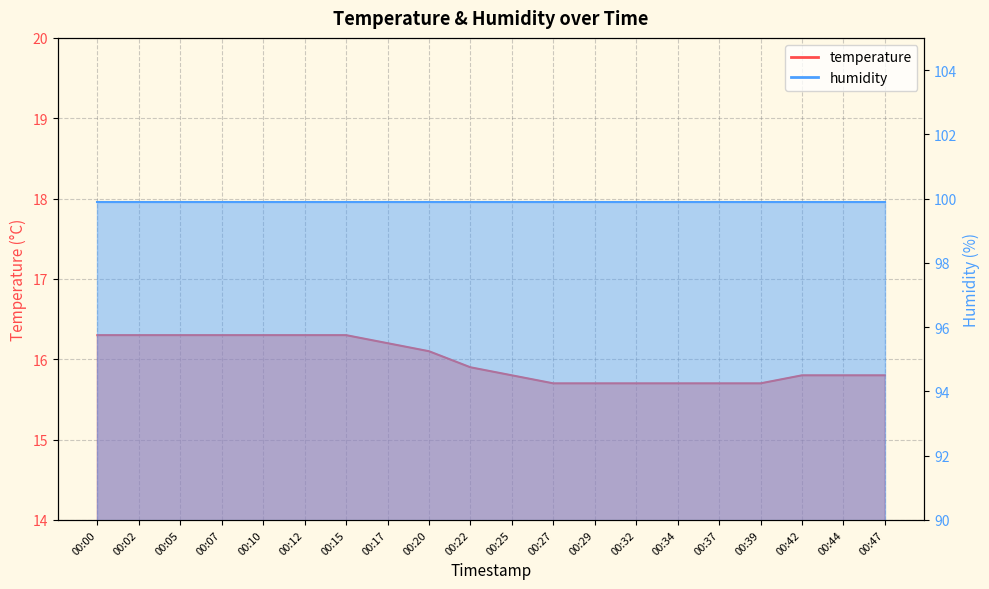

Which category has the lowest value across all series?

00:27